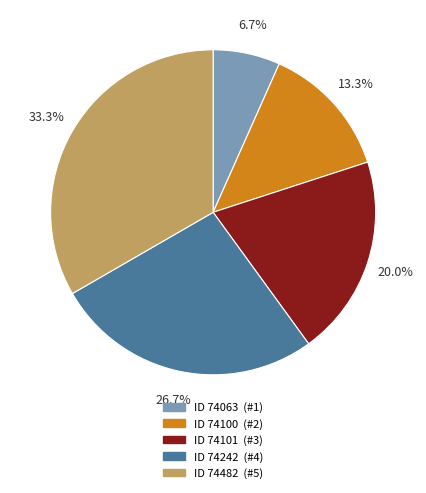

Does any single category account for the majority?

No